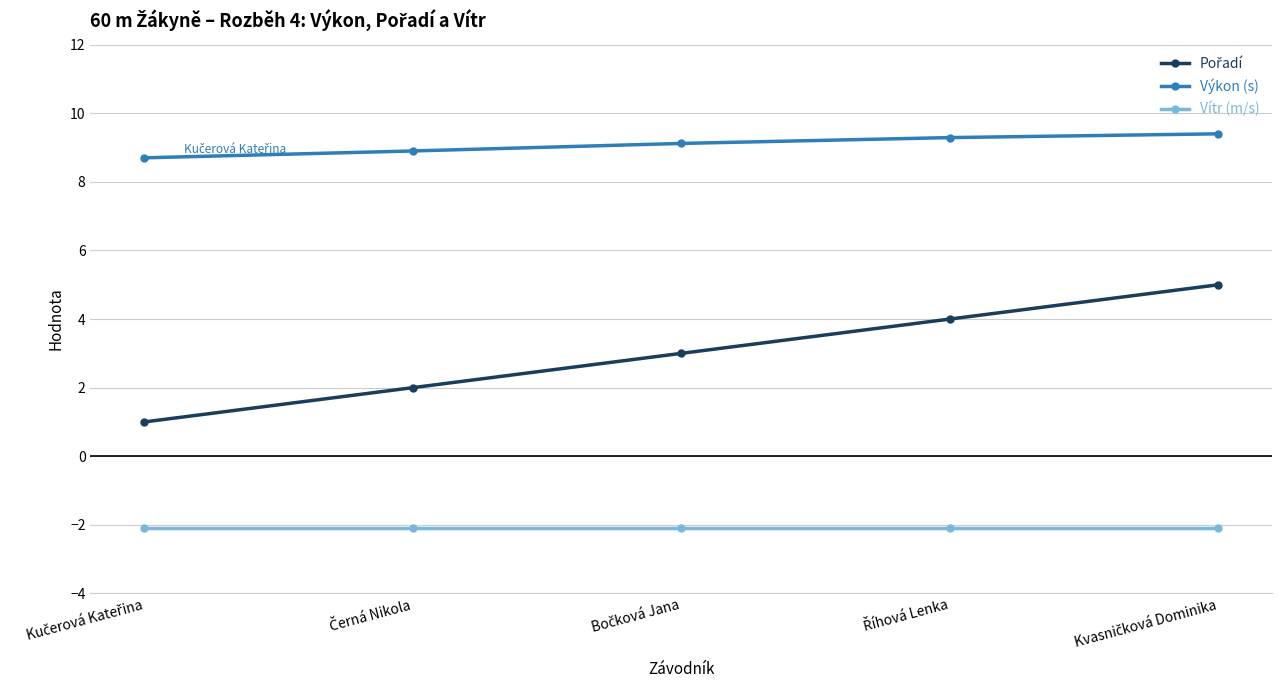

Which series has the largest total across all categories?

Výkon (s)